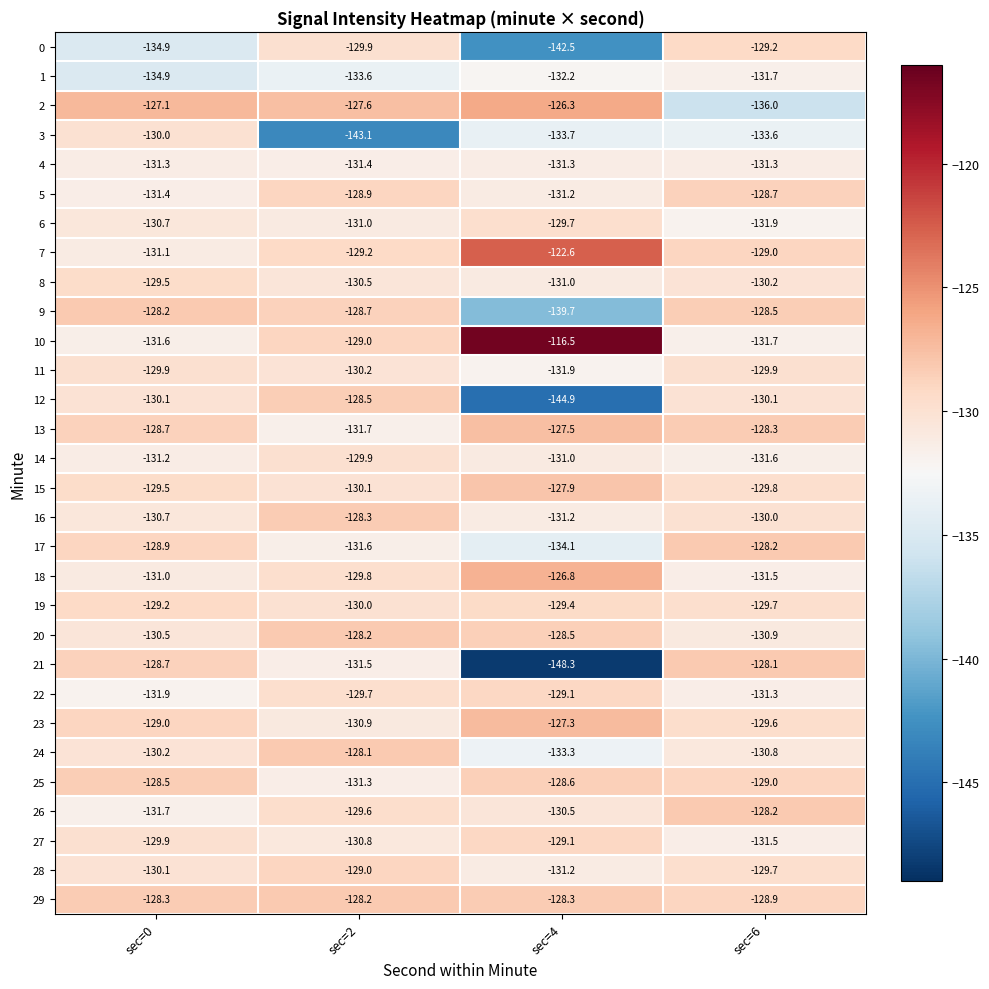

Which series has the largest range (max minus min)?

21